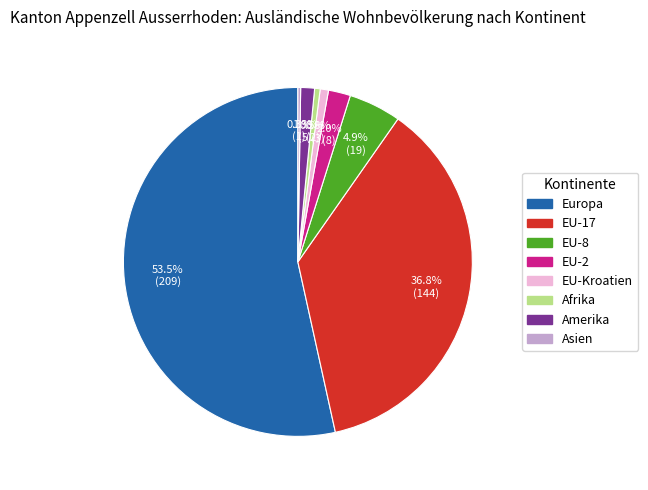

Does any single category account for the majority?

Yes